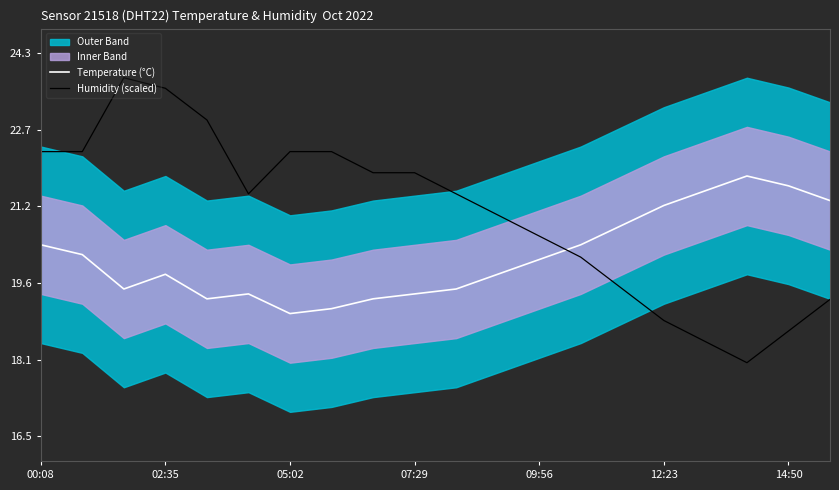

How many lines are shown in the chart?

2